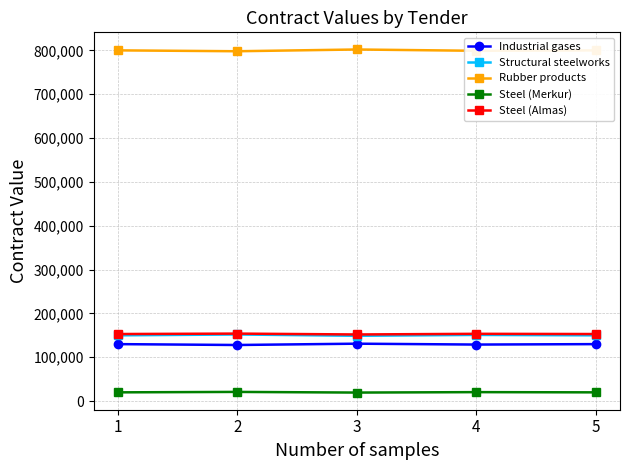

What is the value of the Structural steelworks point at the 1st from the left?

150000